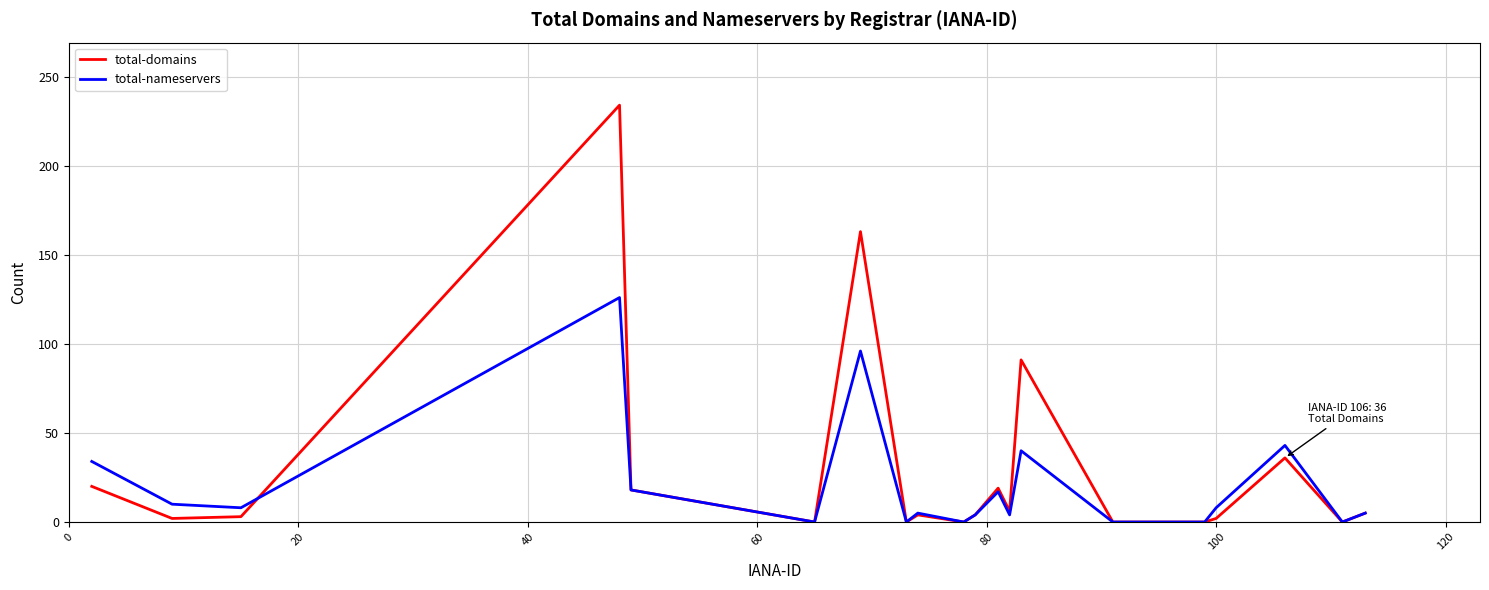

Which series has the largest range (max minus min)?

total-domains